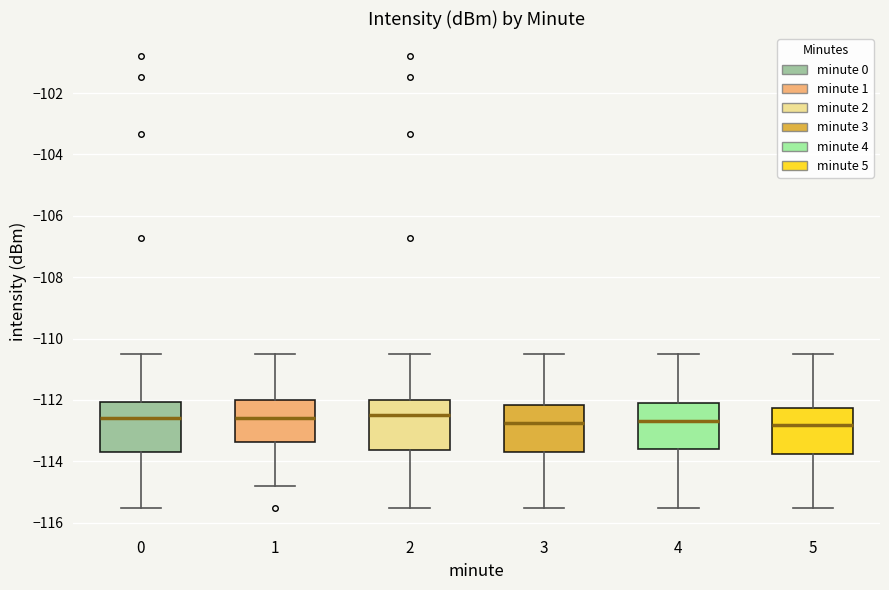

Reading left to right, transcribe this box plot: for each box, give where its median line is, the range the box spans, and where its two whiskers end, as read against the y-axis. The values are not printed on the chart, so give them approximately, as read against the axis.

0: median -112.6, box -113.8 to -112.0, whiskers -115.6 to -110.6
1: median -112.6, box -113.4 to -112.0, whiskers -114.8 to -110.6
2: median -112.6, box -113.6 to -112.0, whiskers -115.6 to -110.6
3: median -112.8, box -113.8 to -112.2, whiskers -115.6 to -110.6
4: median -112.6, box -113.6 to -112.0, whiskers -115.6 to -110.6
5: median -112.8, box -113.8 to -112.2, whiskers -115.6 to -110.6